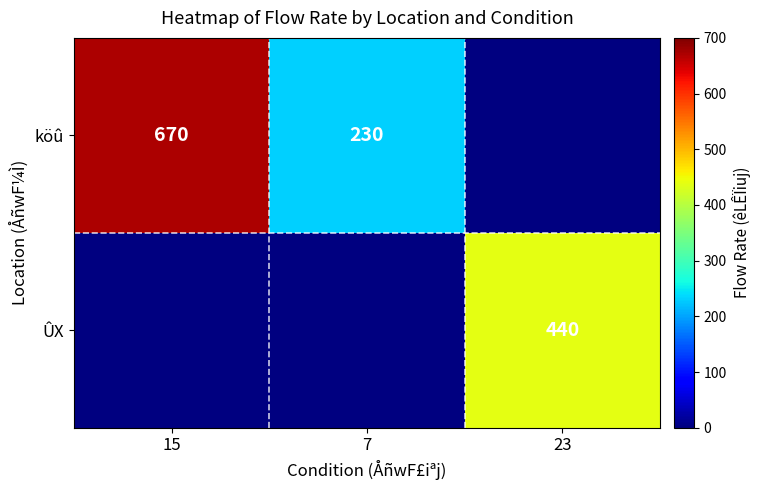

The köû series shows 124 at 7. True or false?

False